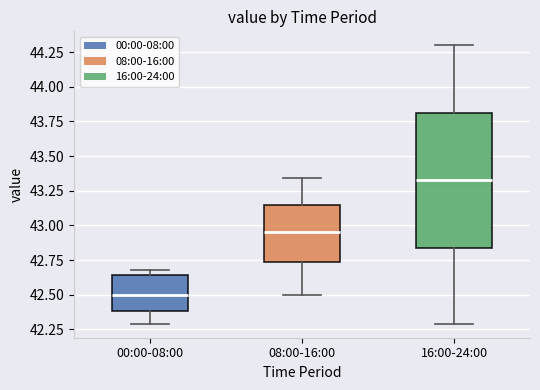

Which box is the tallest, from its lower edge to its upper edge?

16:00-24:00